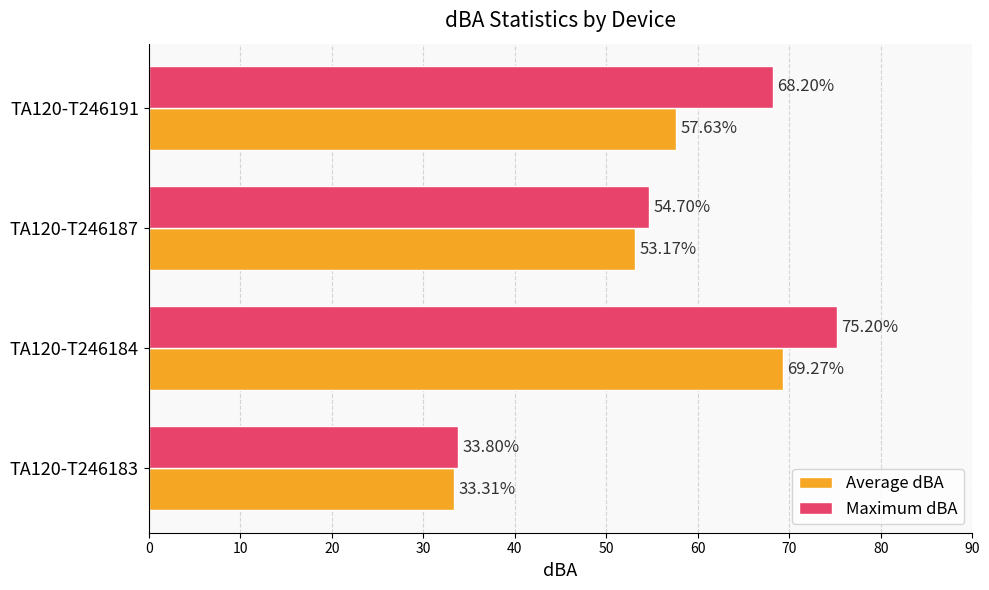

Which series has the largest total across all categories?

Maximum dBA